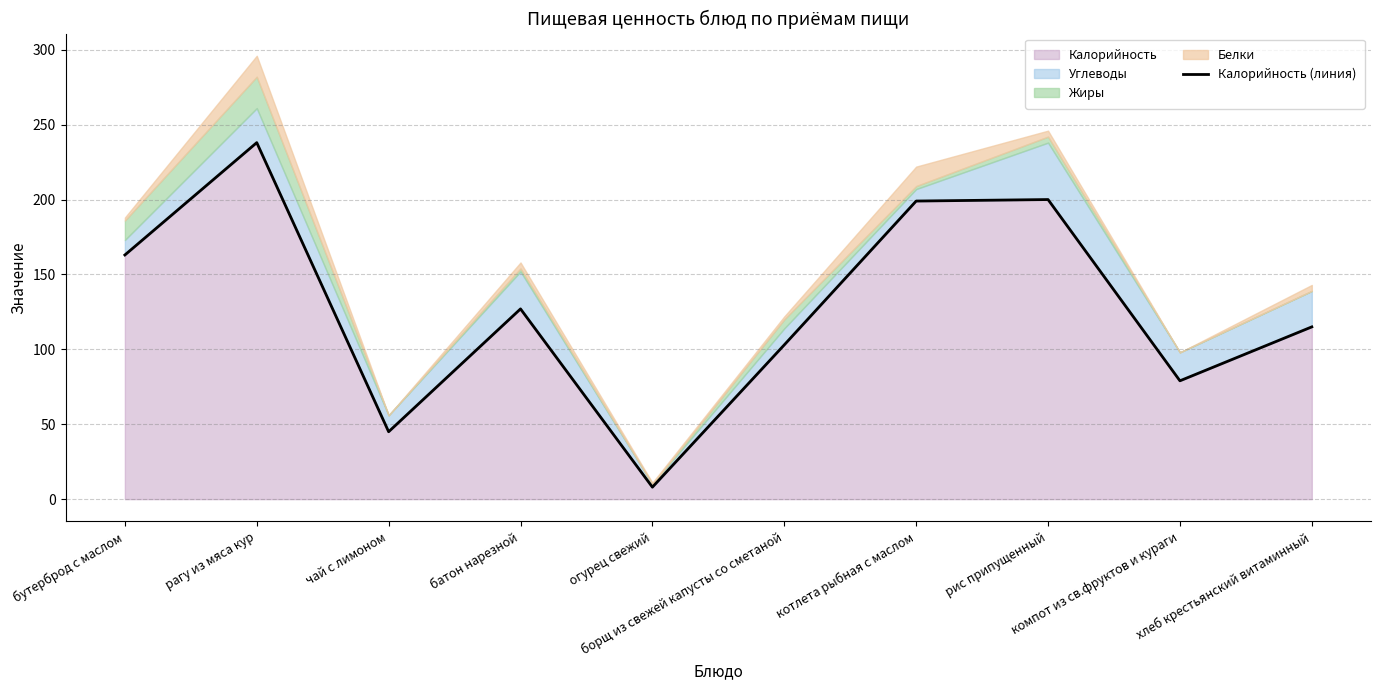

Reading left to right, list all the values displayed in this chart.

163	238	45	127	8	103	199	200	79	115